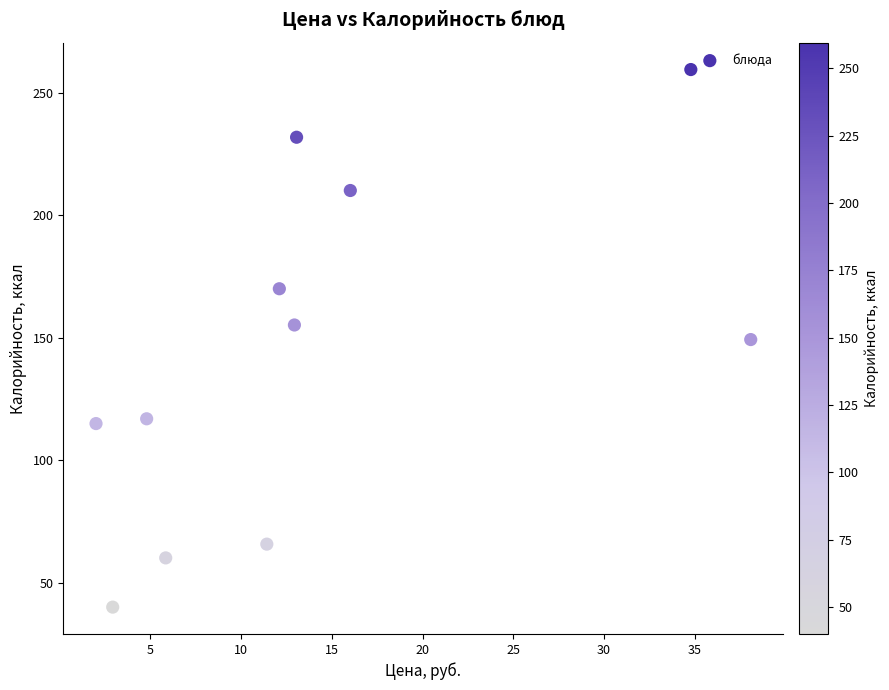

What is the range of Y values (max minus min)?

219.5